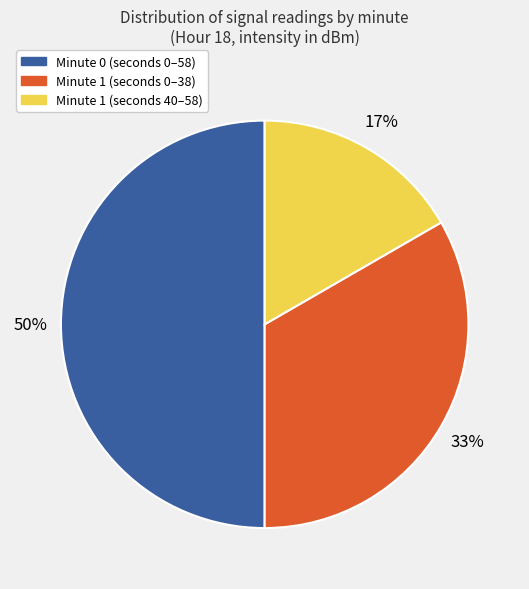

What percentage is the Minute 1 (seconds 40–58) slice, to the nearest percent?

17%